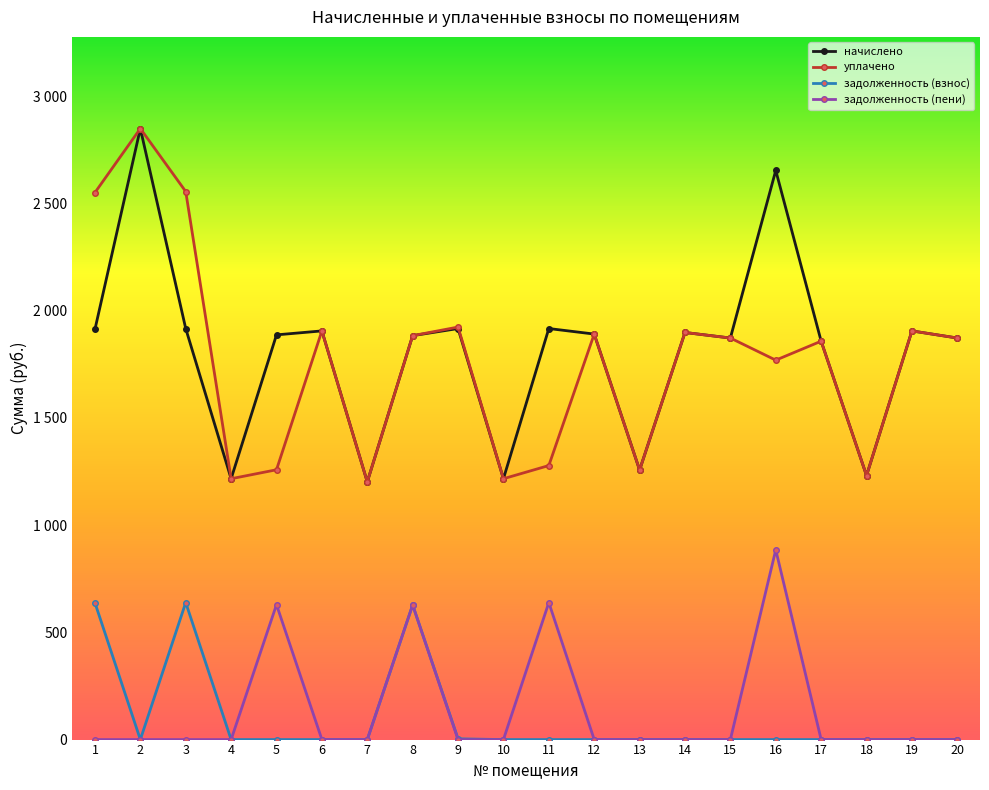

List the series in order of their peak value, lowest first.

задолженность (взнос), задолженность (пени), начислено, уплачено